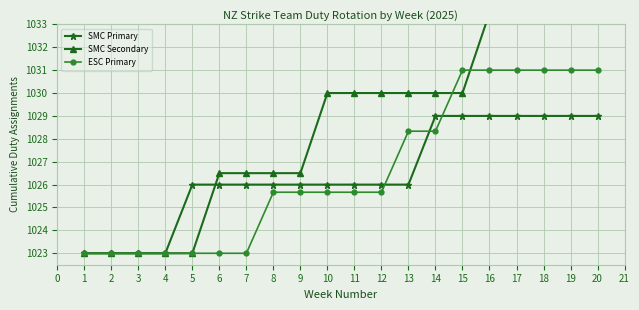

Is it true that ESC Primary equals 355.8 at 2?

False